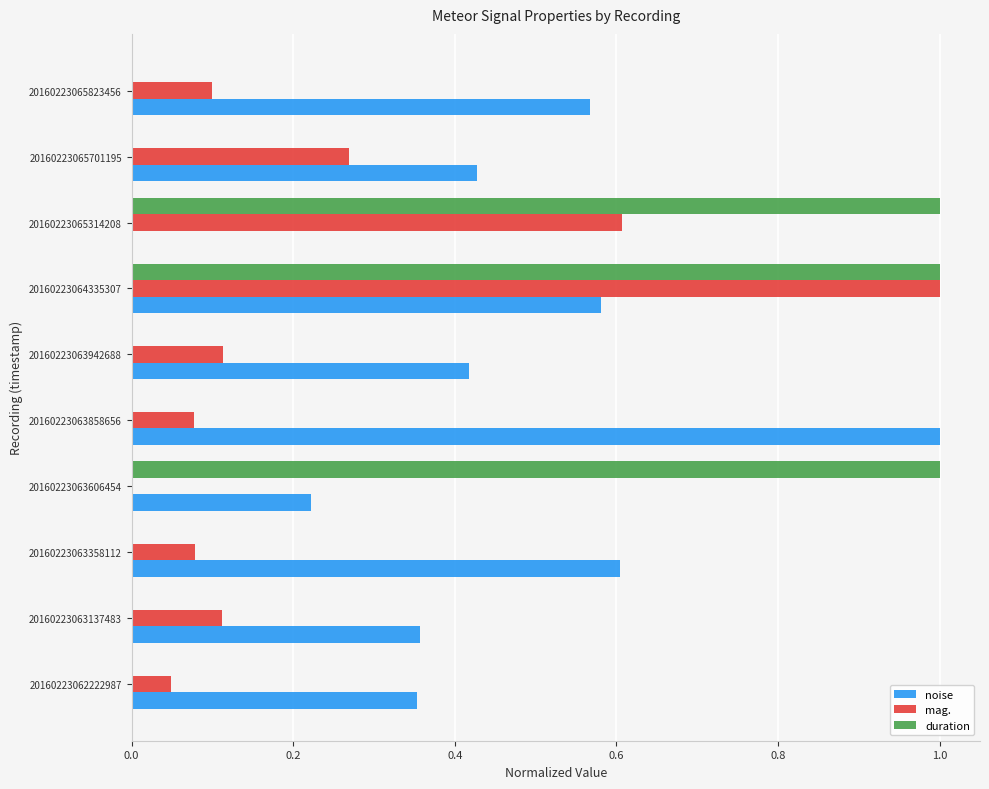

True or false: mag. has a value of 0.1 at 20160223065701195.

False